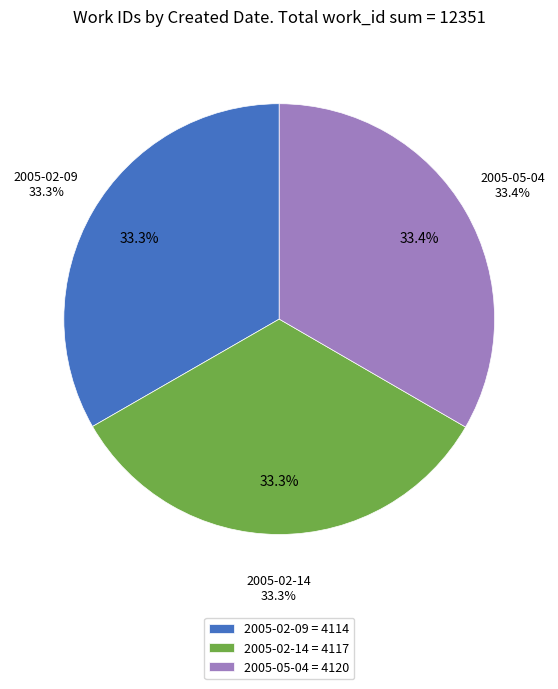

What is the change in value from 2005-02-09 to 2005-05-04?

+6